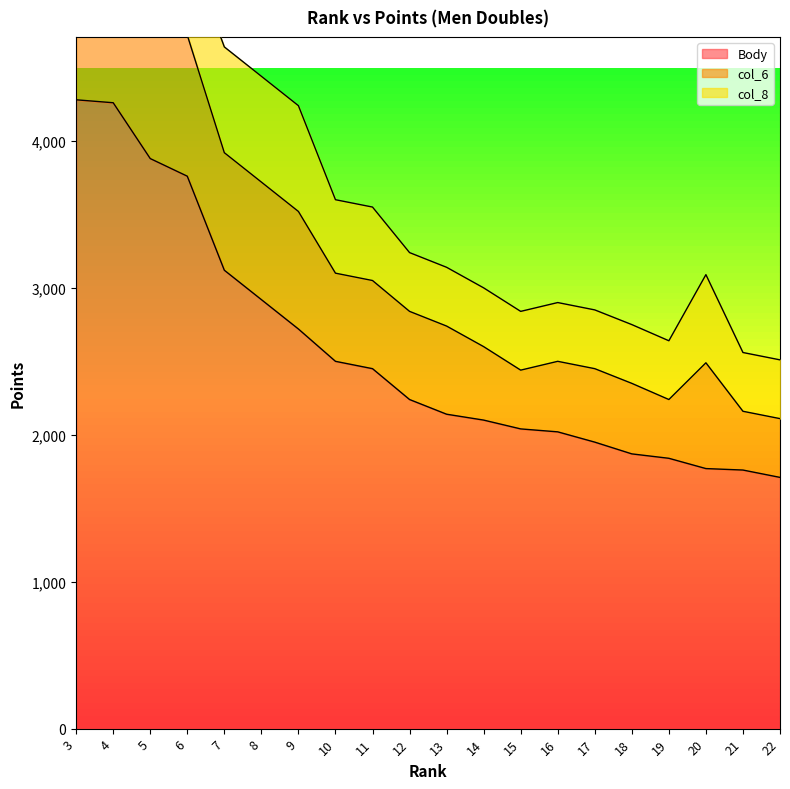

The col_8 series shows 590 at 17. True or false?

False